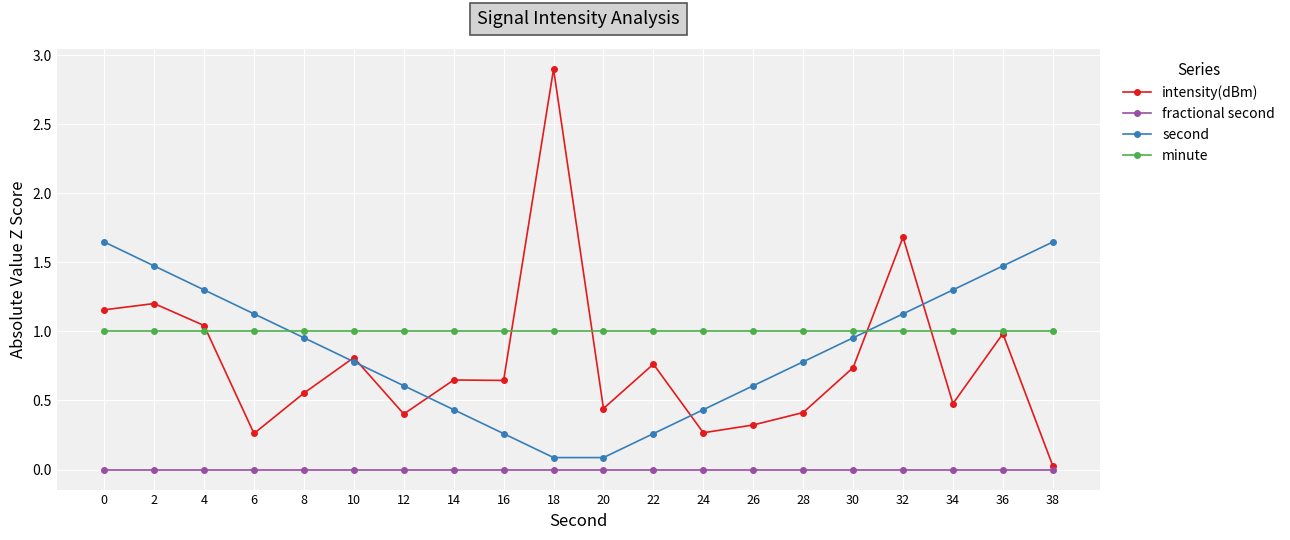

Which label corresponds to the largest value in the chart?

18